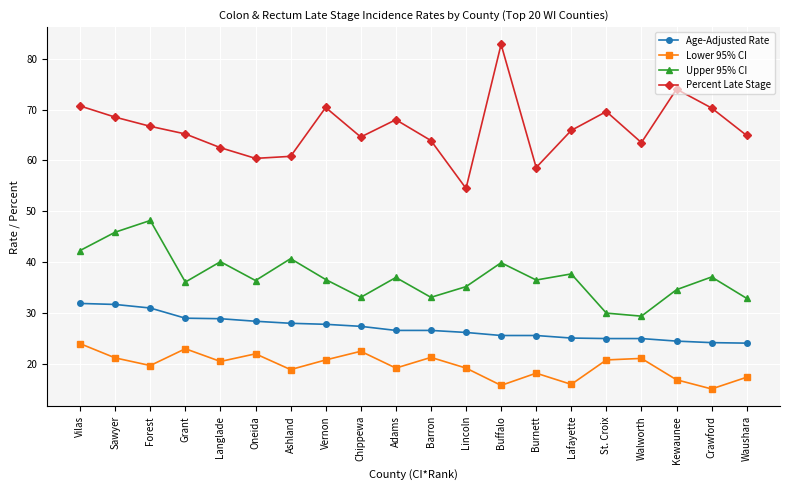

Is this an area chart (filled region under the line)?

No